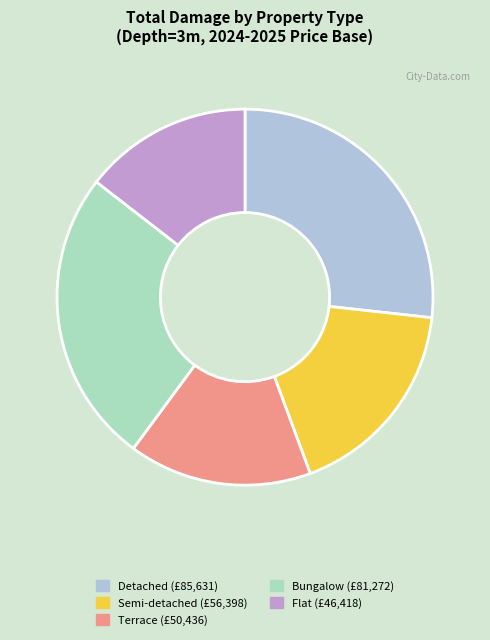

Is it true that Terrace is 16% of the pie?

True